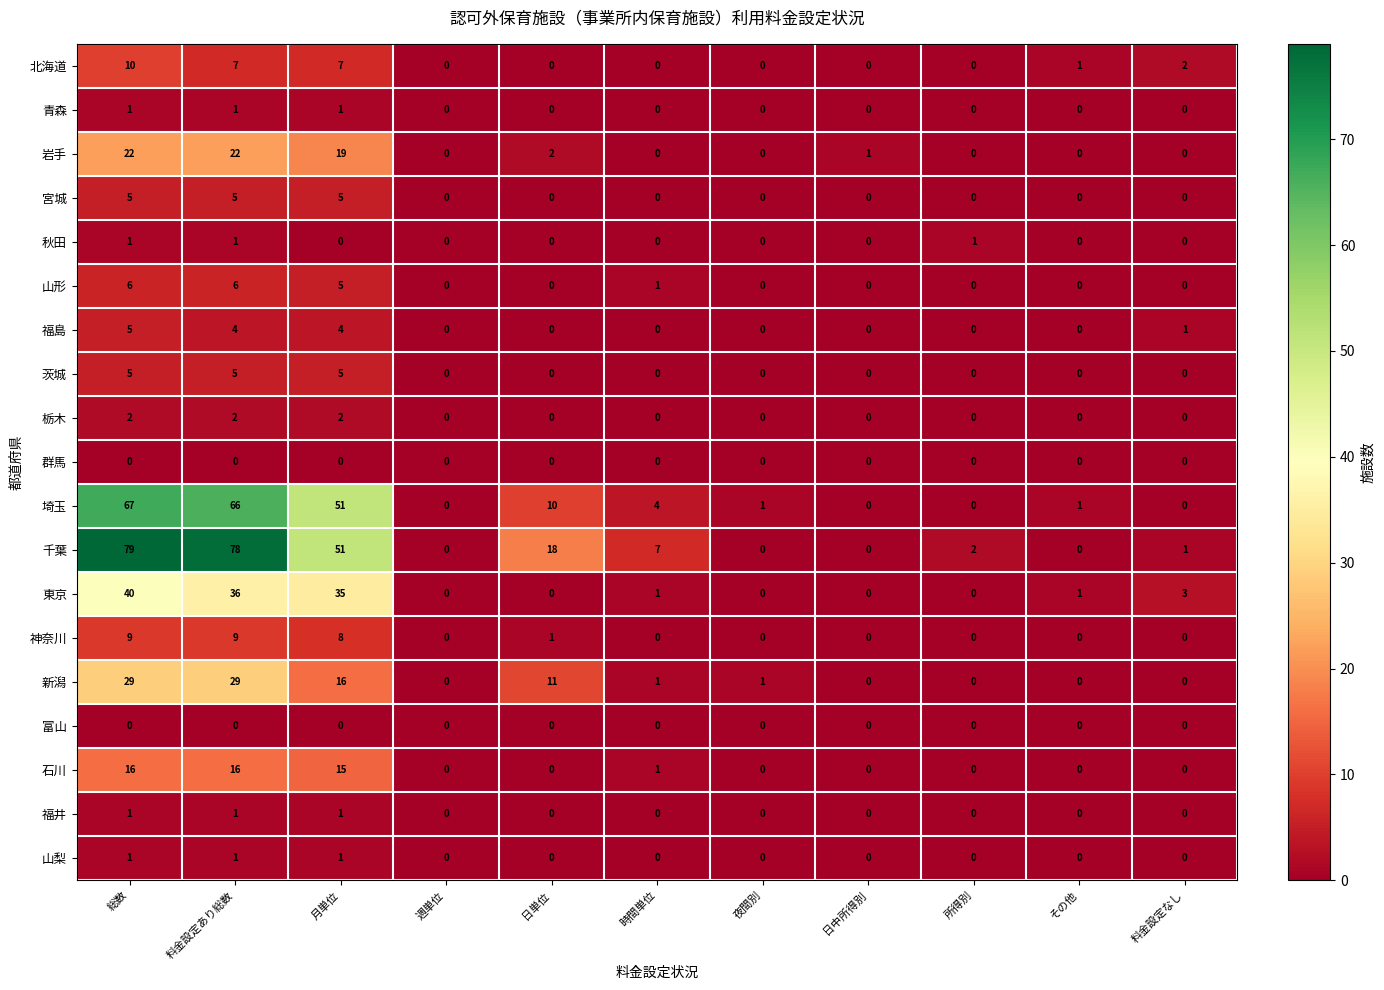

True or false: 山形 has a value of 2 at 総数.

False